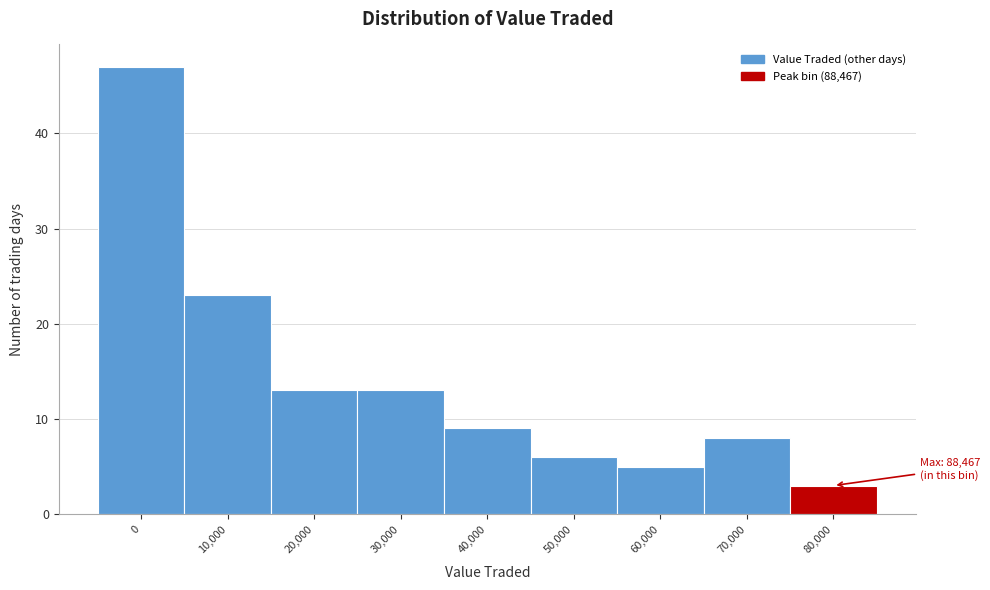

Reading right to left, what are all the values shown in this chart?

3	8	5	6	9	13	13	23	47